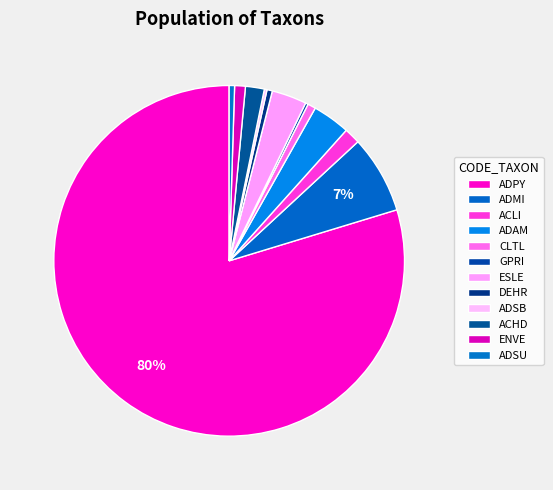

Between ADMI and ESLE, which is larger?

ADMI